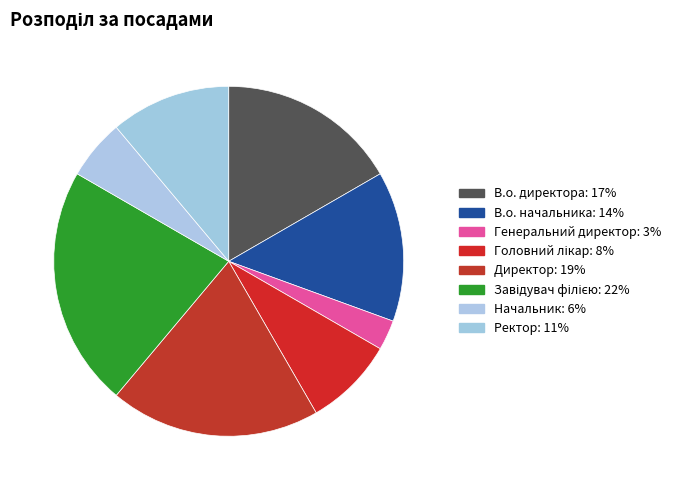

How many slices are in this pie chart?

8